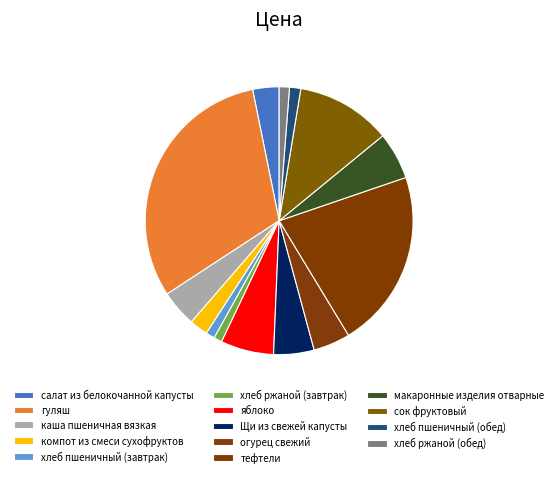

What percentage is the Щи из свежей капусты slice, to the nearest percent?

5%